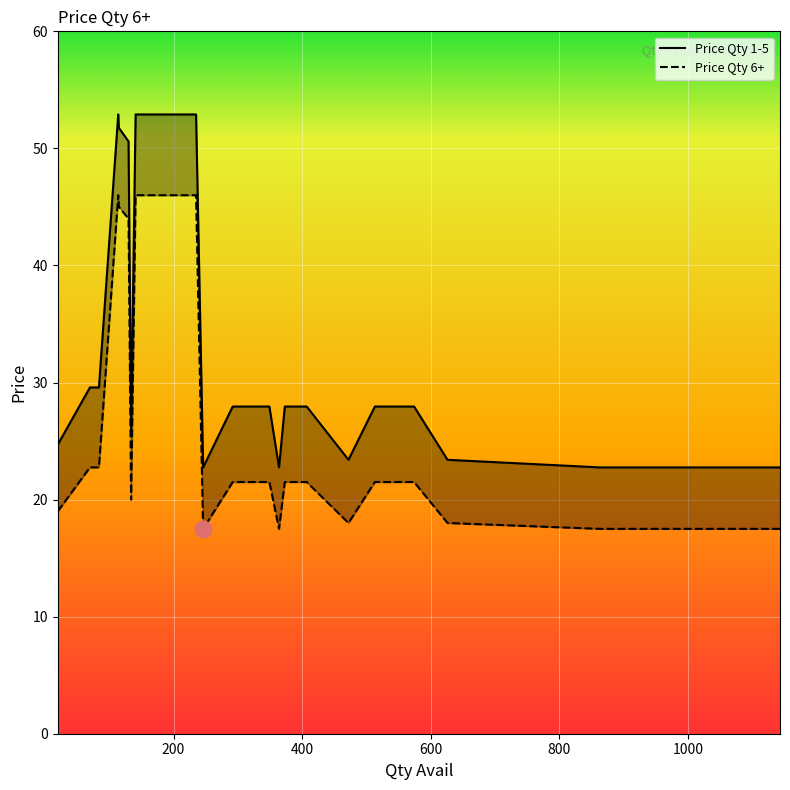

The Price Qty 1-5 series shows 27.9 at 373. True or false?

True